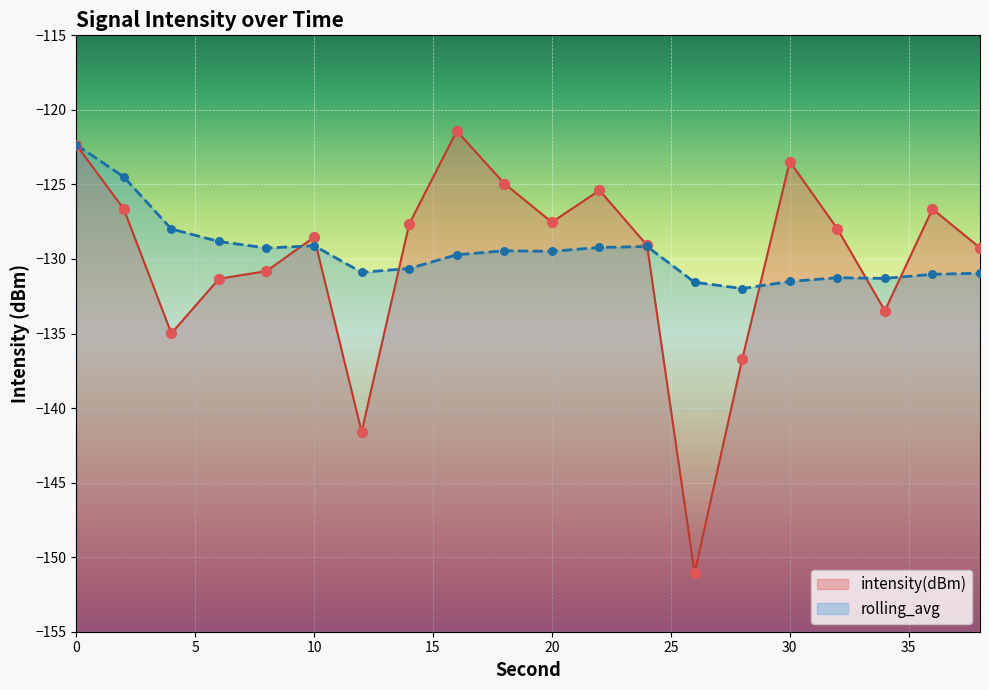

At how many categories does at least one series exceed -132?

20